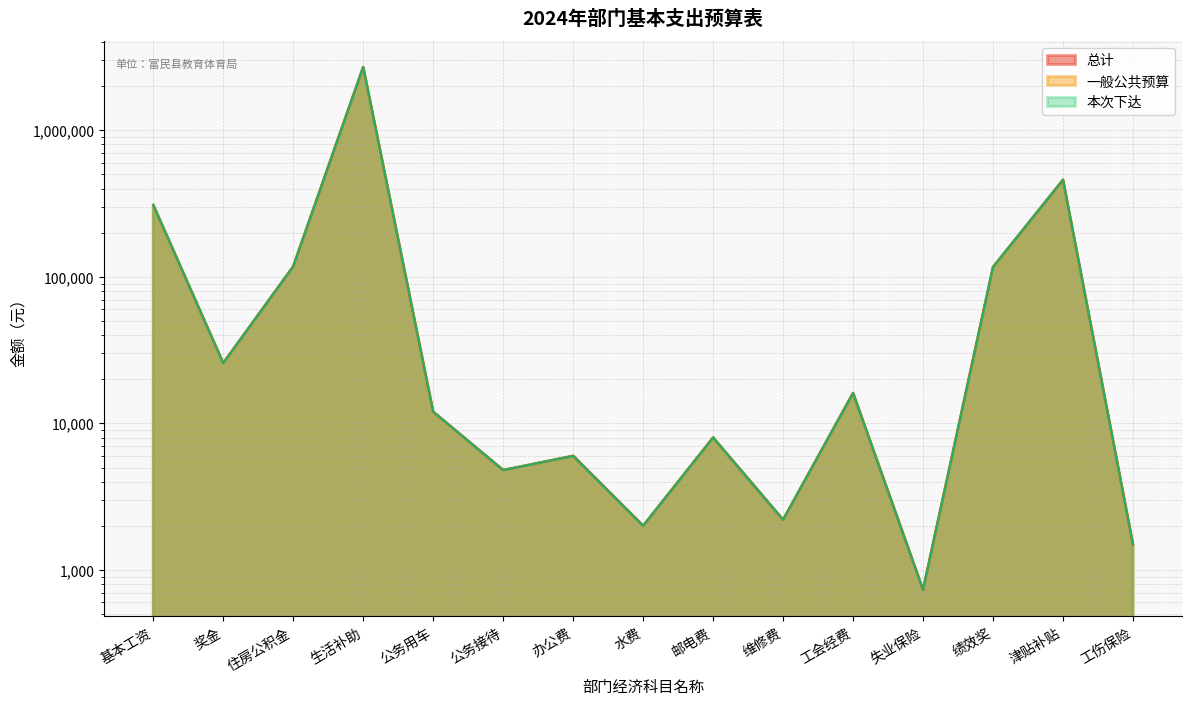

How many data points in 全年数 are less than 12000?

7